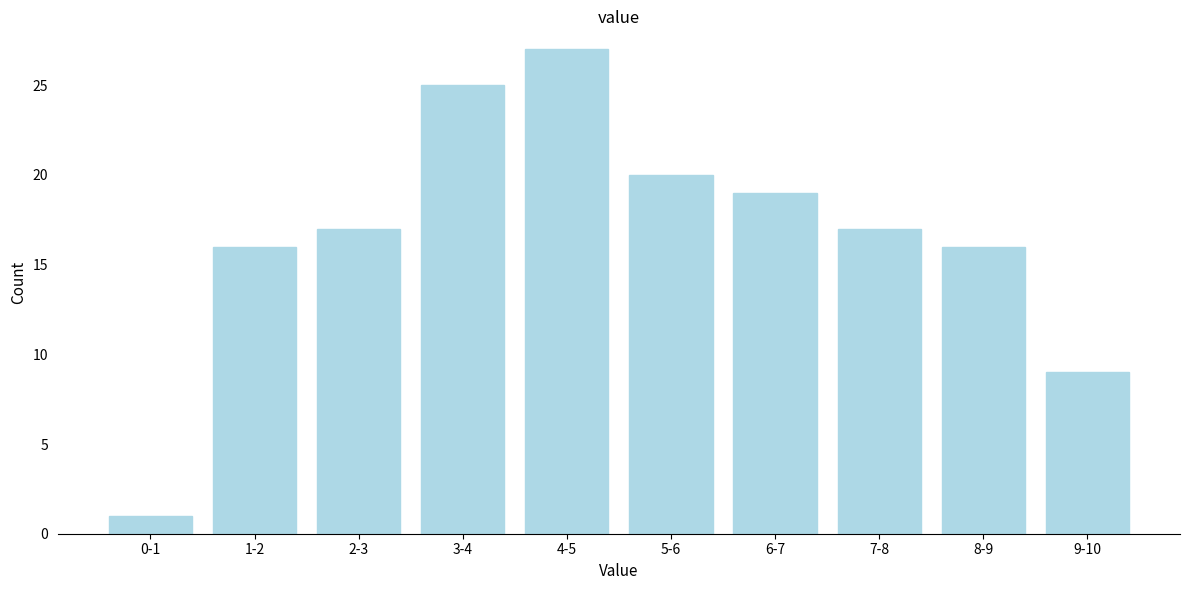

Reading left to right, what are all the values shown in this chart?

0-1=1	1-2=16	2-3=17	3-4=25	4-5=27	5-6=20	6-7=19	7-8=17	8-9=16	9-10=9